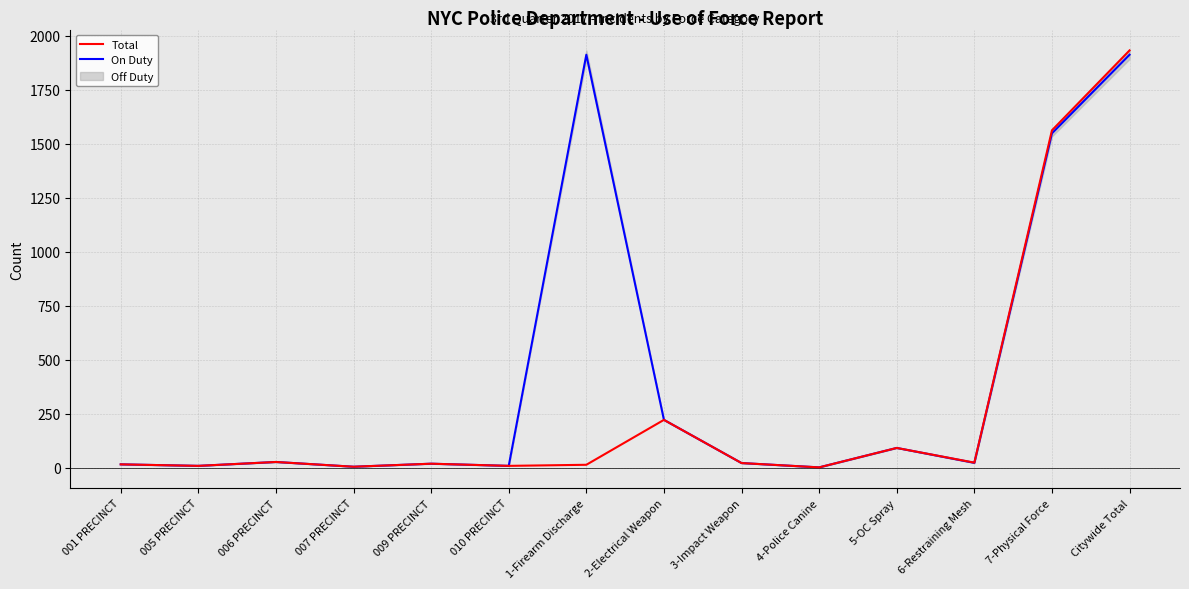

The Total series shows 4 at 007 PRECINCT. True or false?

True